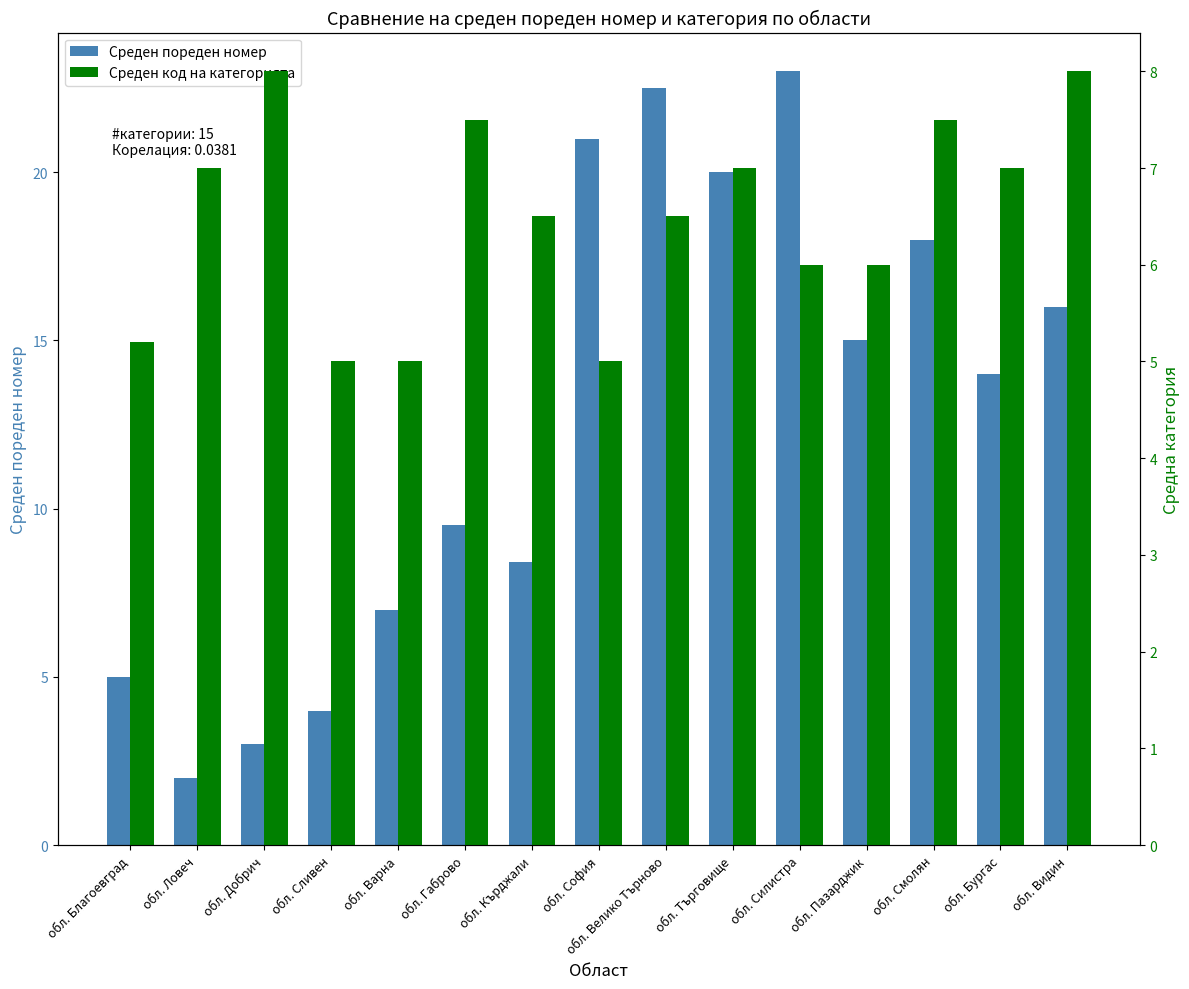

Between обл. Варна and обл. Бургас, which series saw the biggest shift?

Среден пореден номер